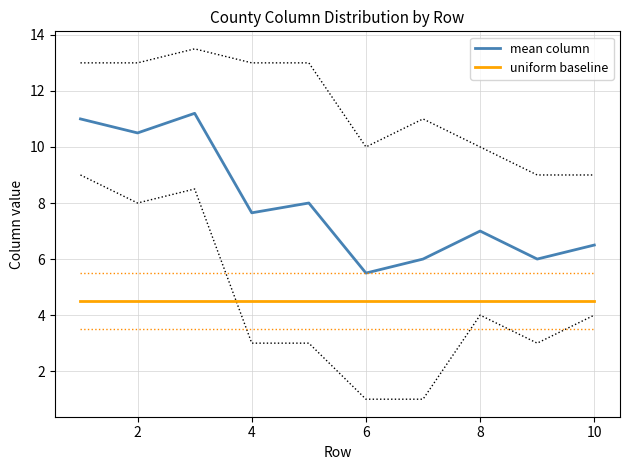

True or false: mean column and uniform baseline intersect in this chart.

False